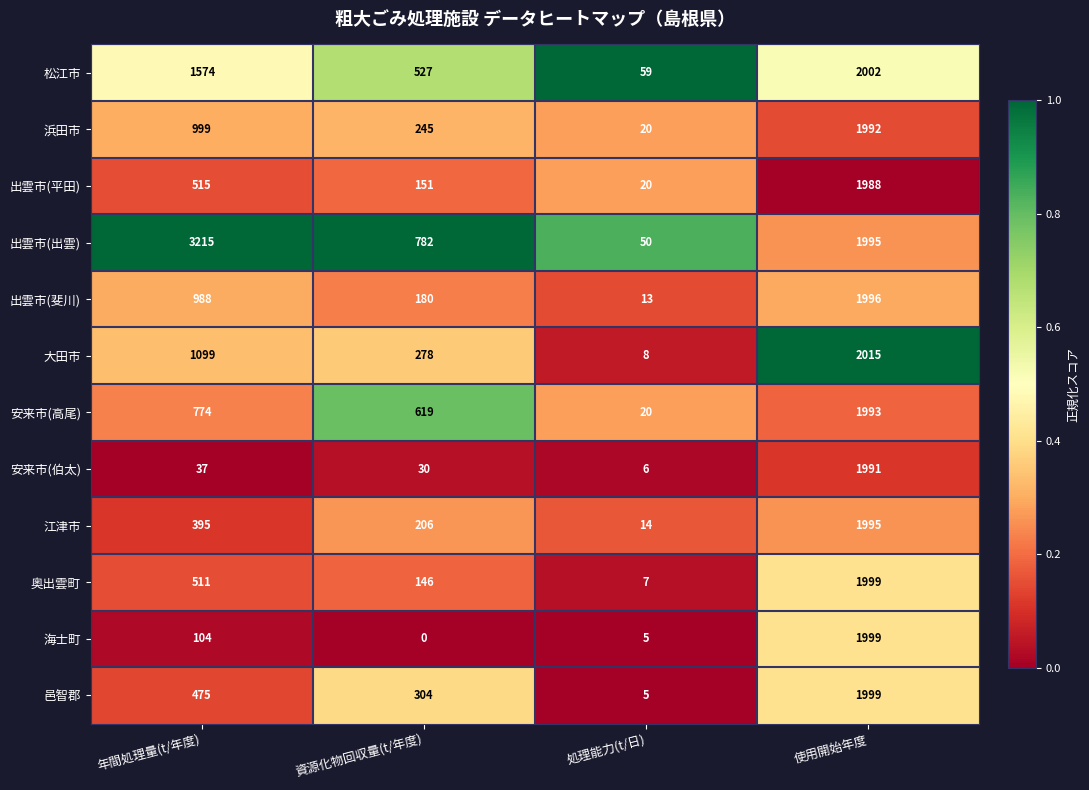

What is the difference between the 大田市 values at 処理能力(t/日) and 使用開始年度?

2007